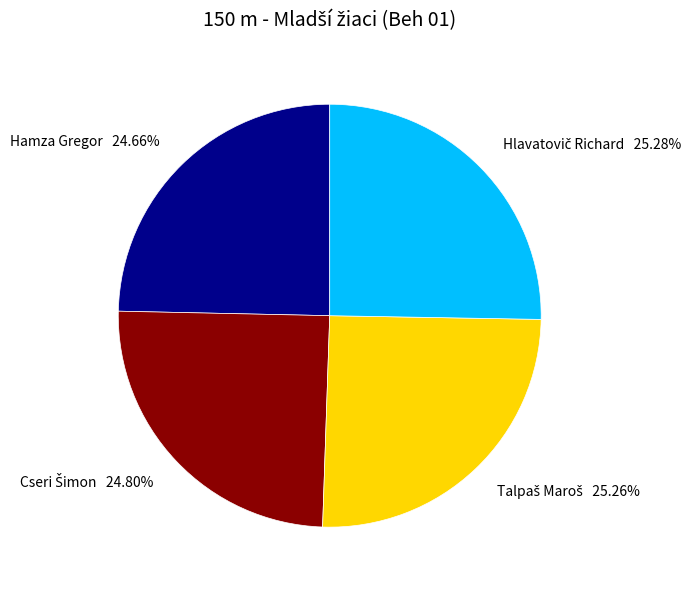

How many segments does this pie chart have?

4